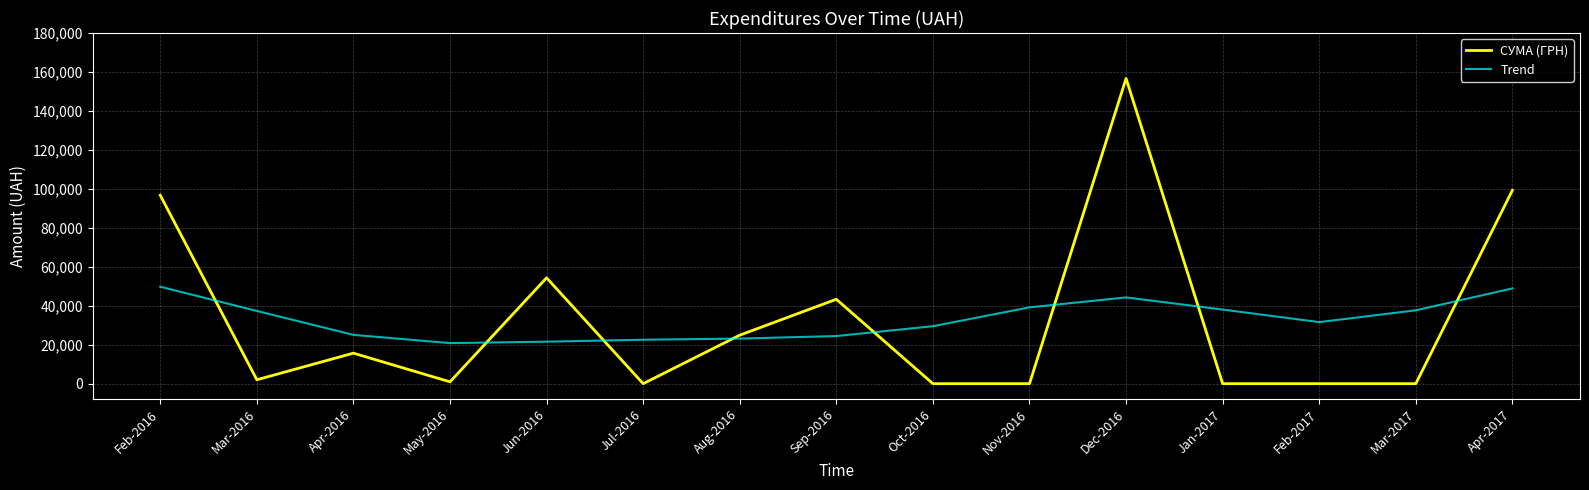

What is the total value across all series at Feb-2017?

31604.2